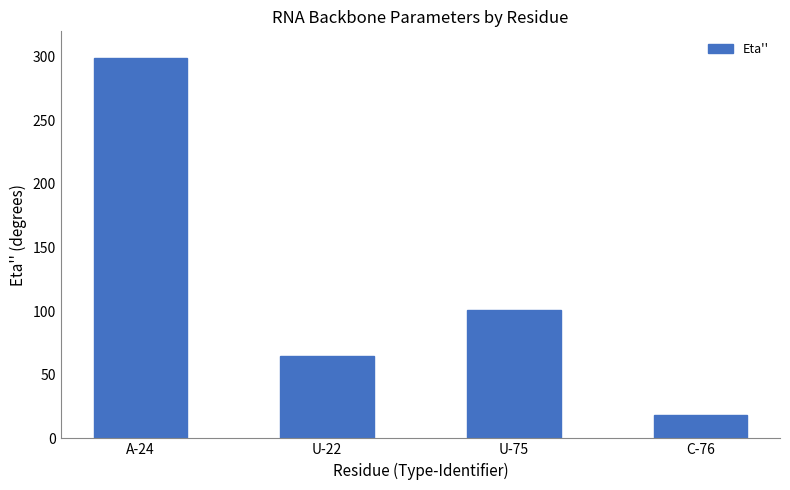

At which label is the value closest to 158?

U-75